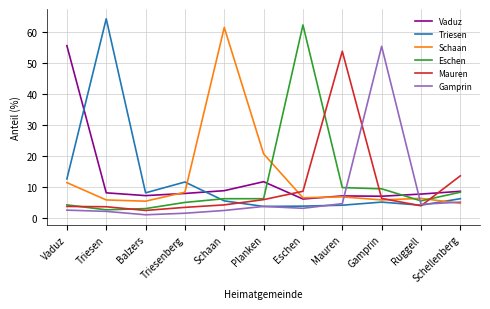

Does the chart have visible grid lines?

Yes